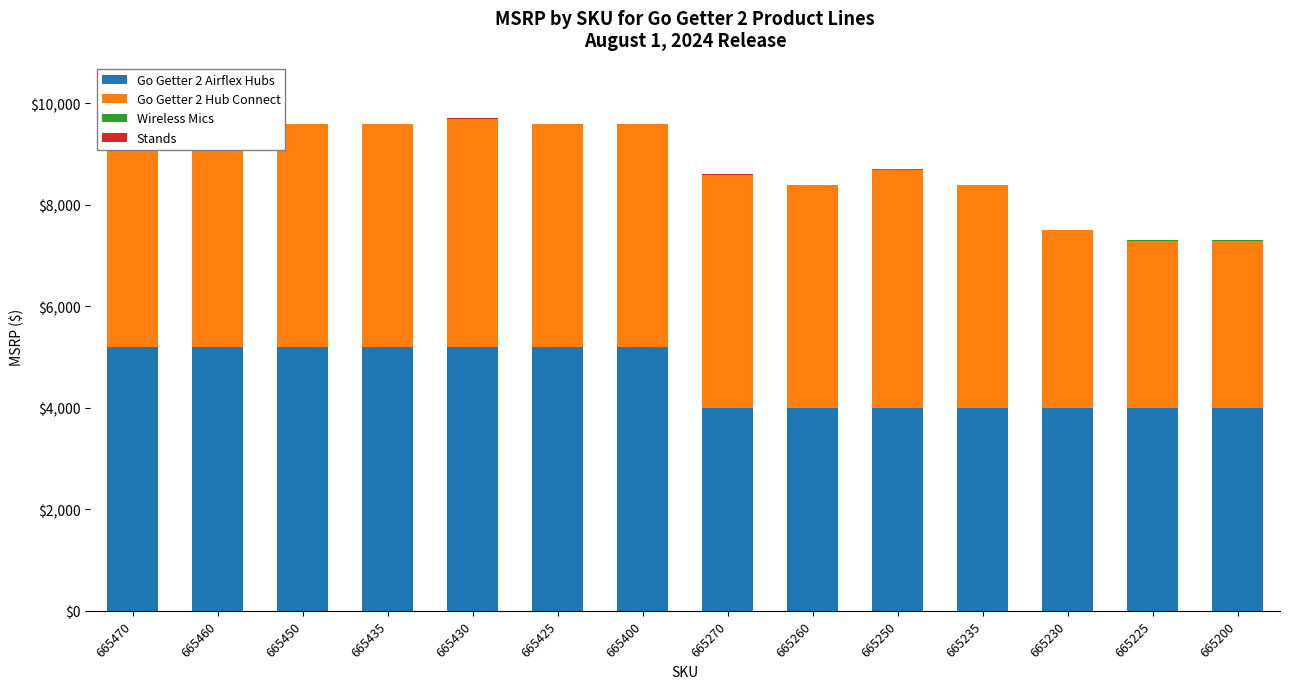

What is the spread (max minus min) of values at 665250?

4697